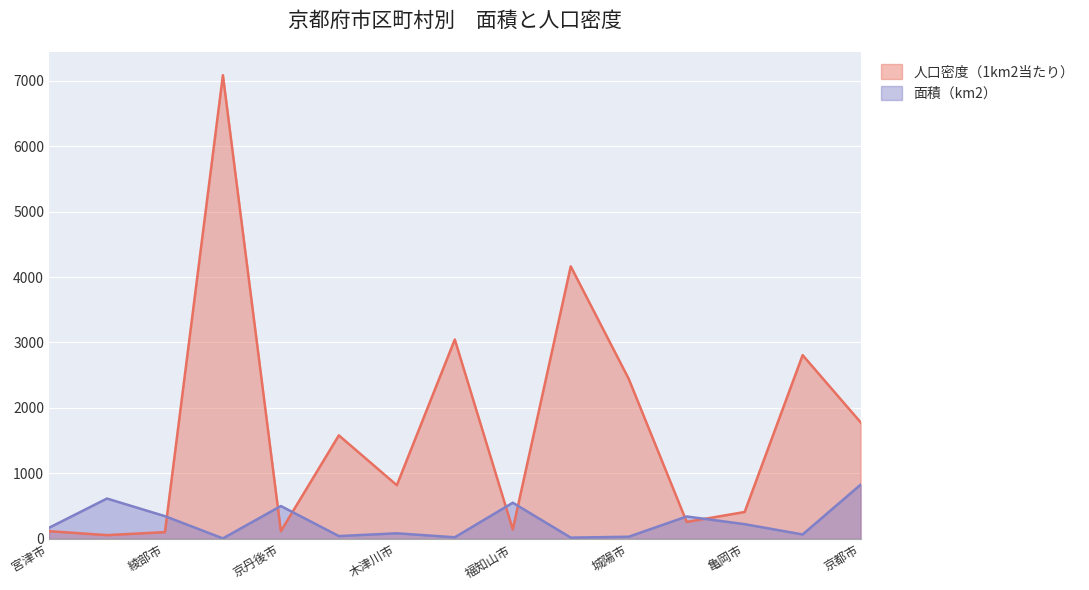

List the series in order of their peak value, lowest first.

面積（km2）, 人口密度（1km2当たり）